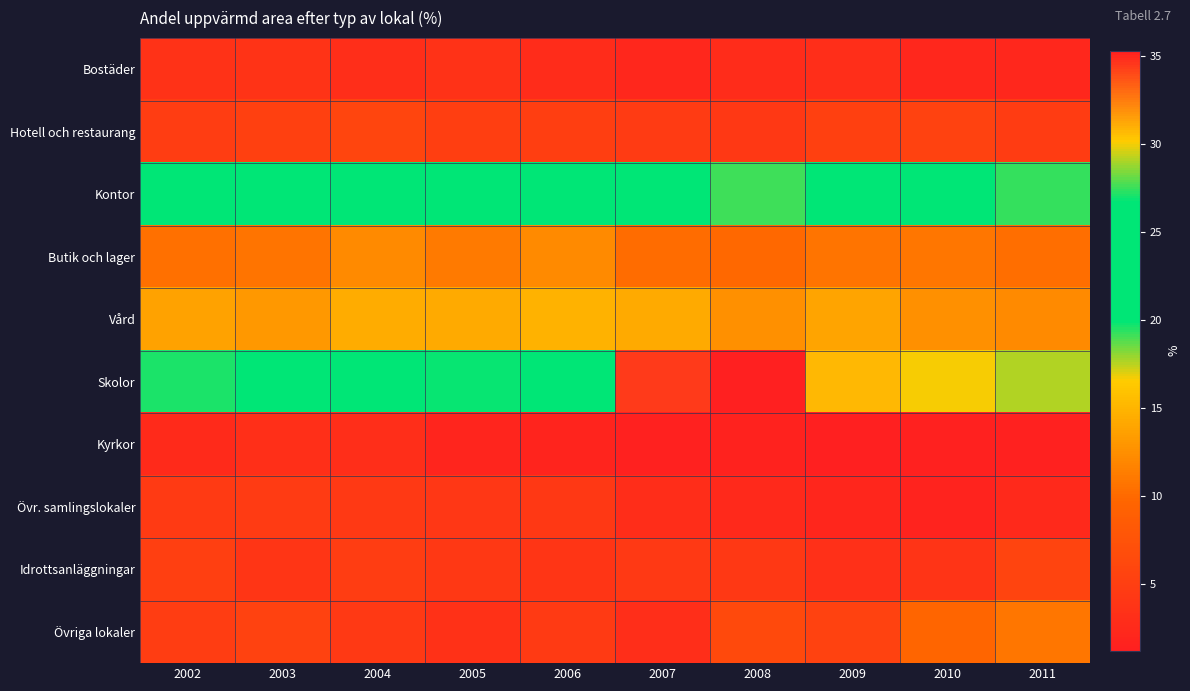

Count the number of categories in the chart.

10